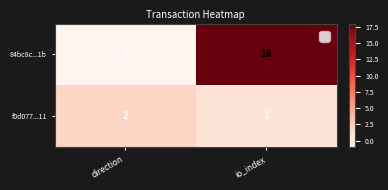

How many values in 84bc8c...1b are below zero?

1